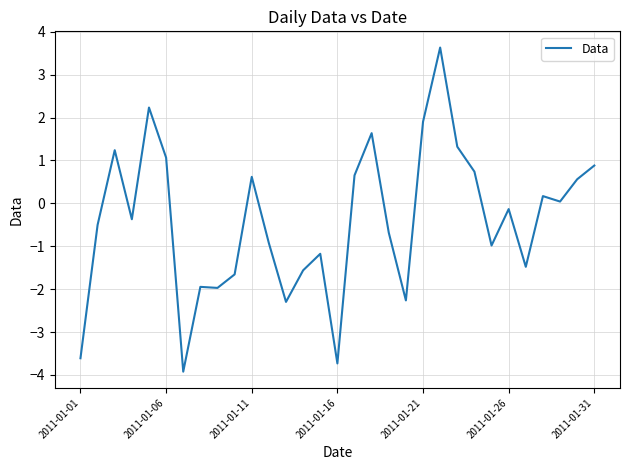

What is the difference between the maximum and minimum values?

7.6